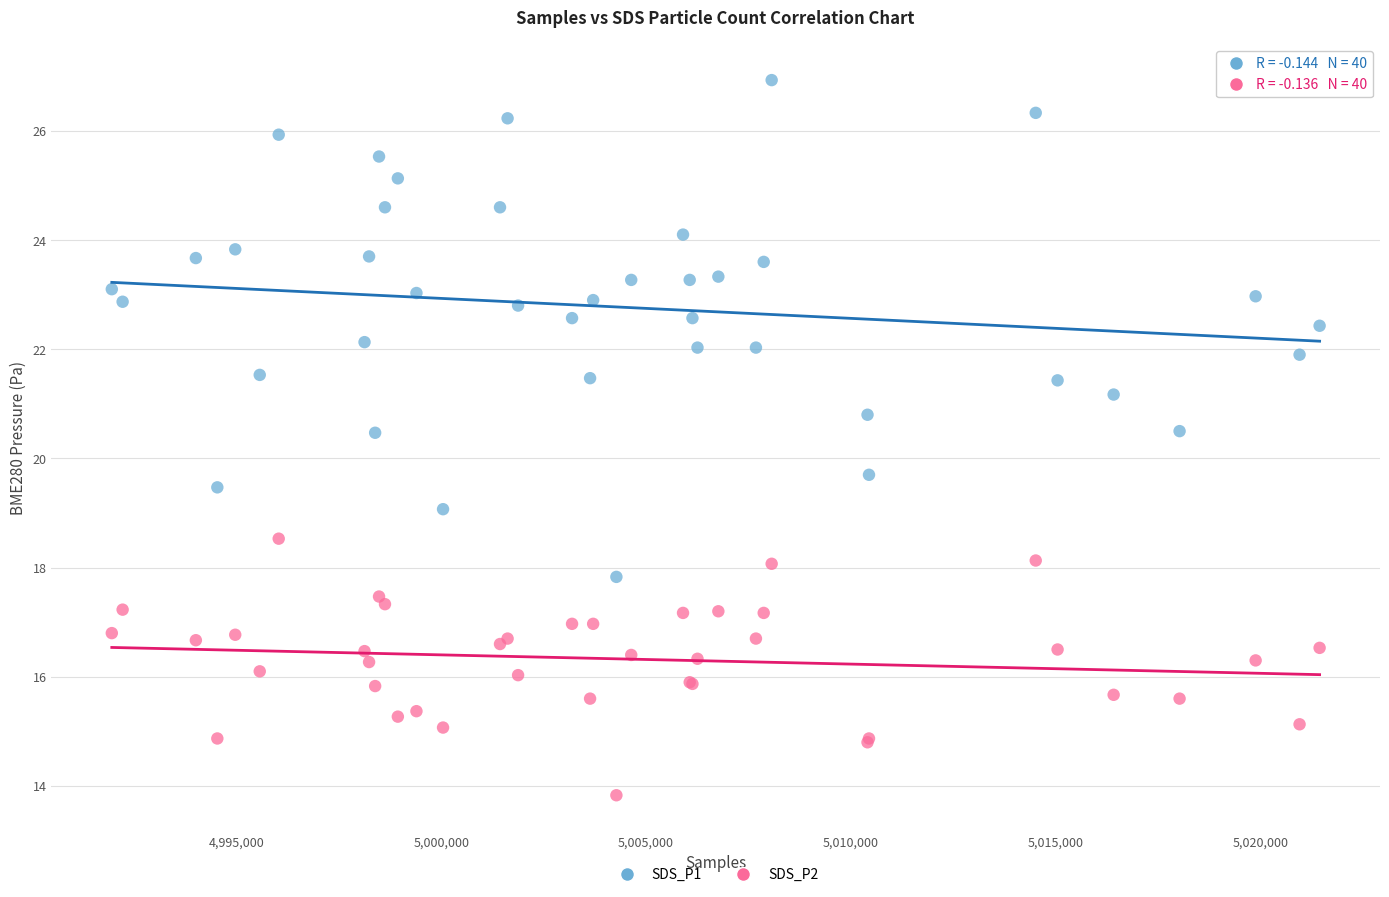

Which series has the largest Y range (max minus min)?

SDS_P1